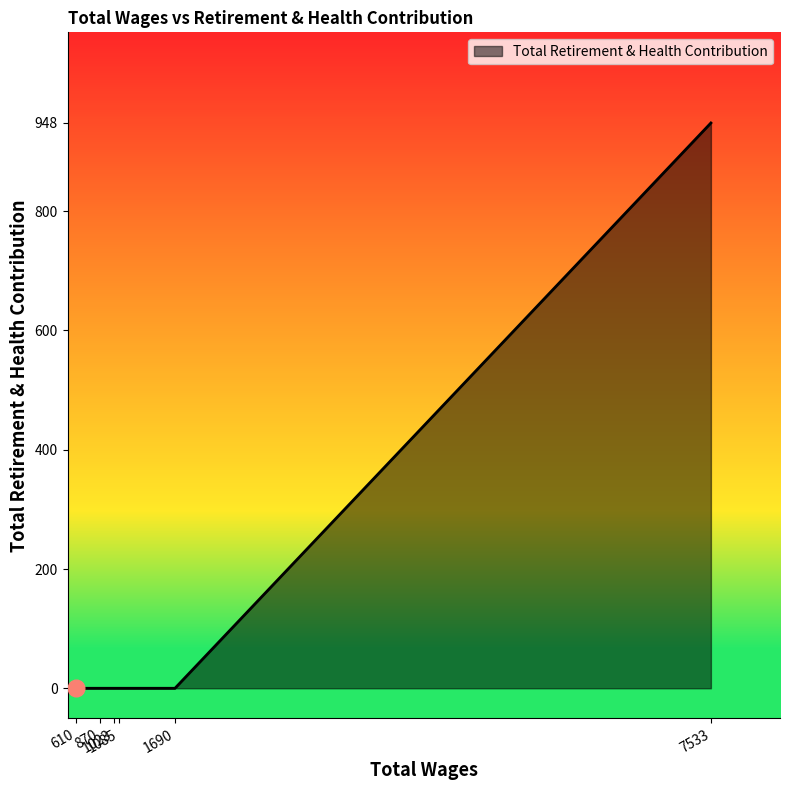

What is the average value?

158